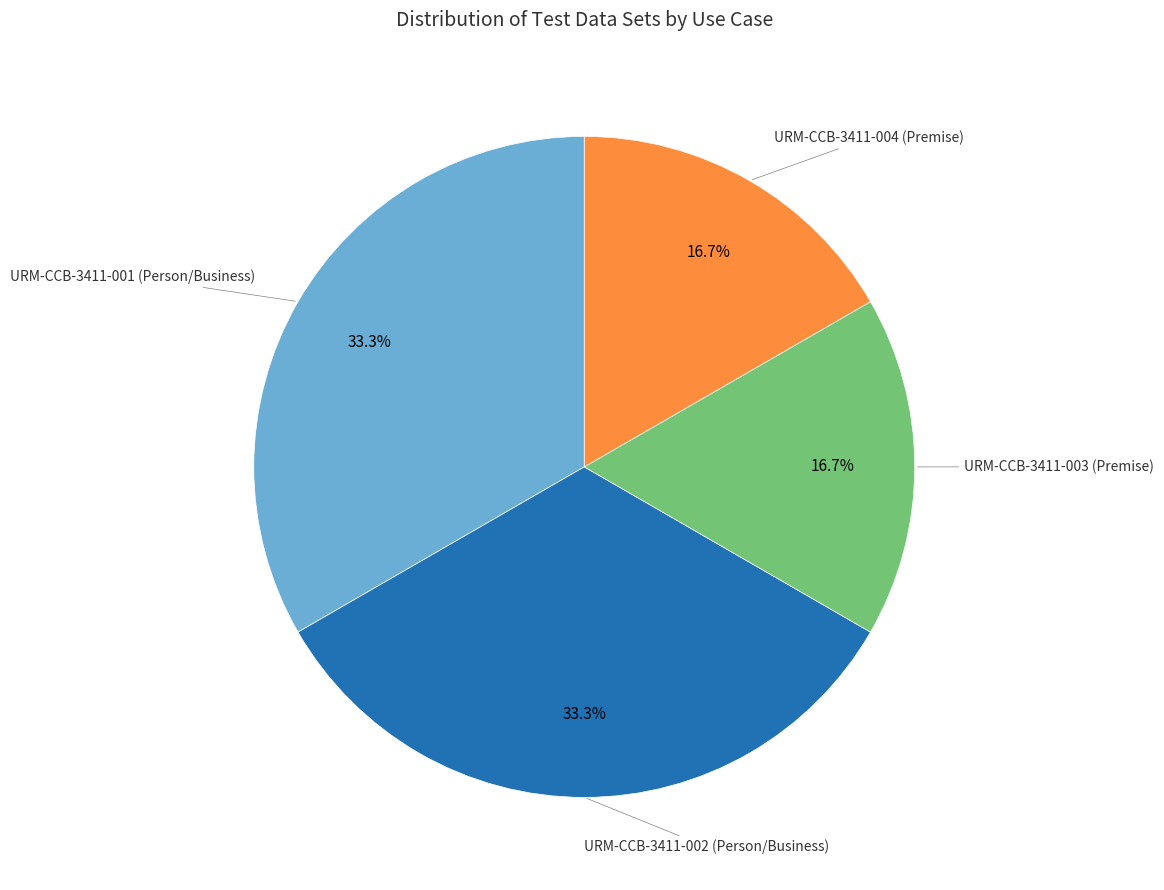

Is URM-CCB-3411-004 (Premise) the majority of the pie?

No